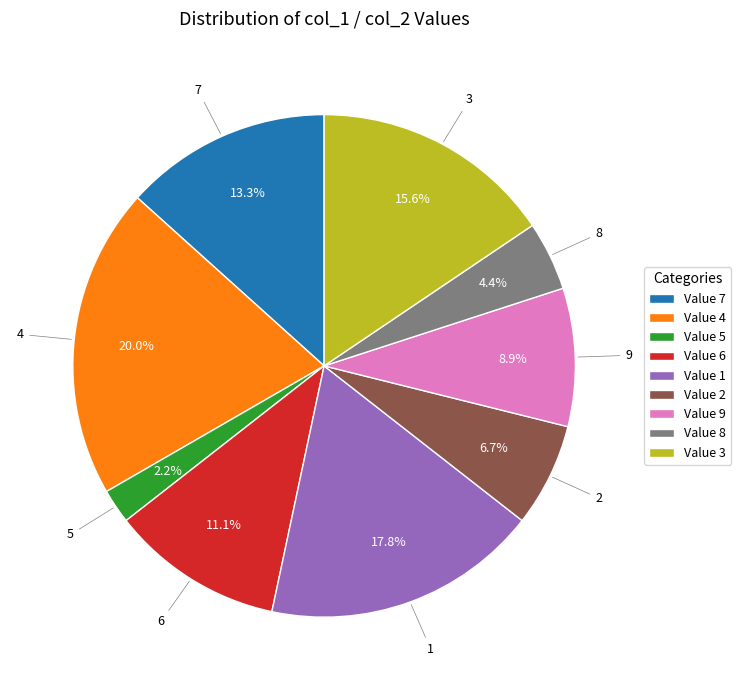

What percentage is NOT represented by Value 6?

88.9%